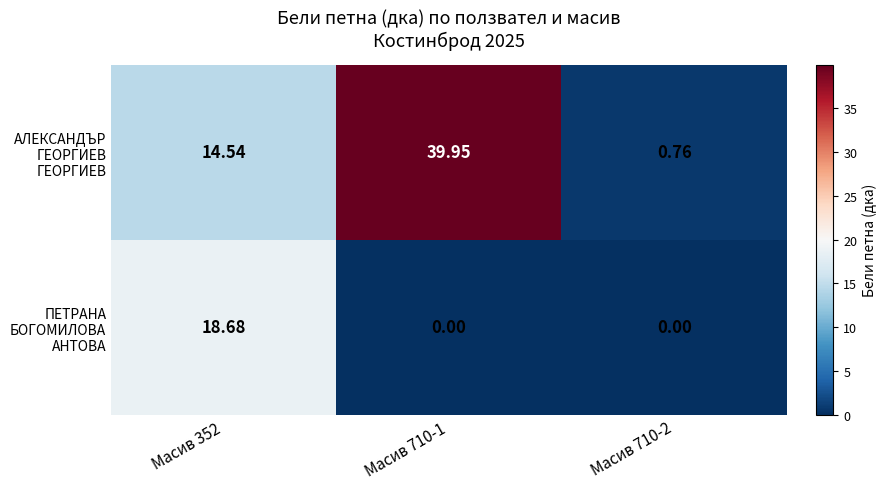

How many distinct data groups are displayed?

2